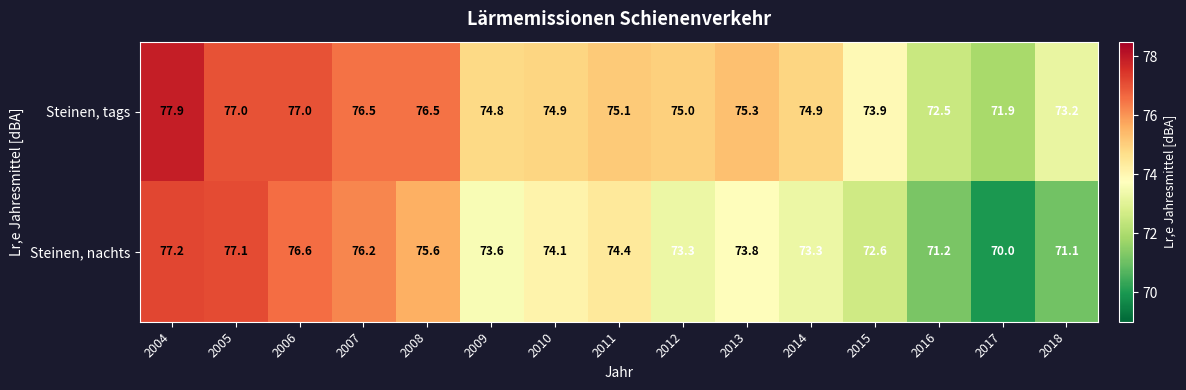

What is the minimum value shown in the chart?

70.0